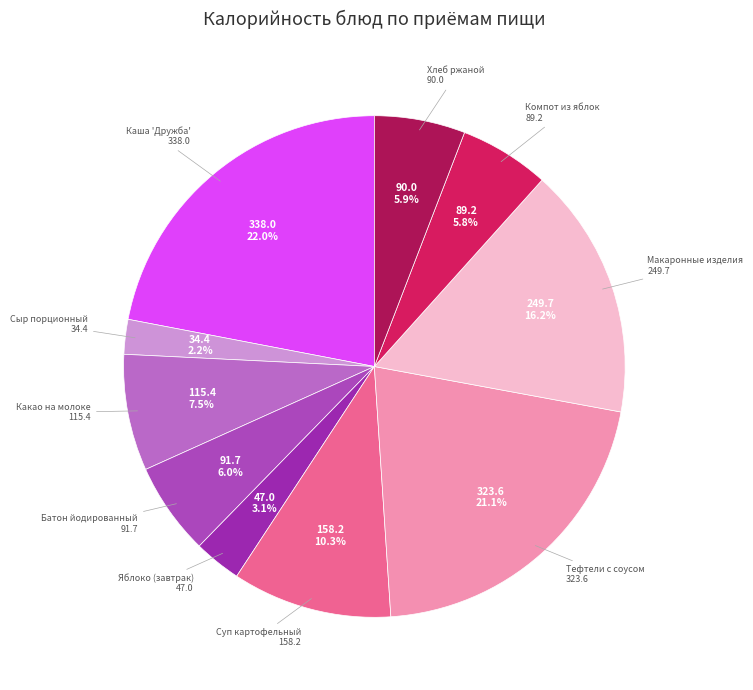

To the nearest percent, what percentage of the pie is Тефтели с соусом?

21%